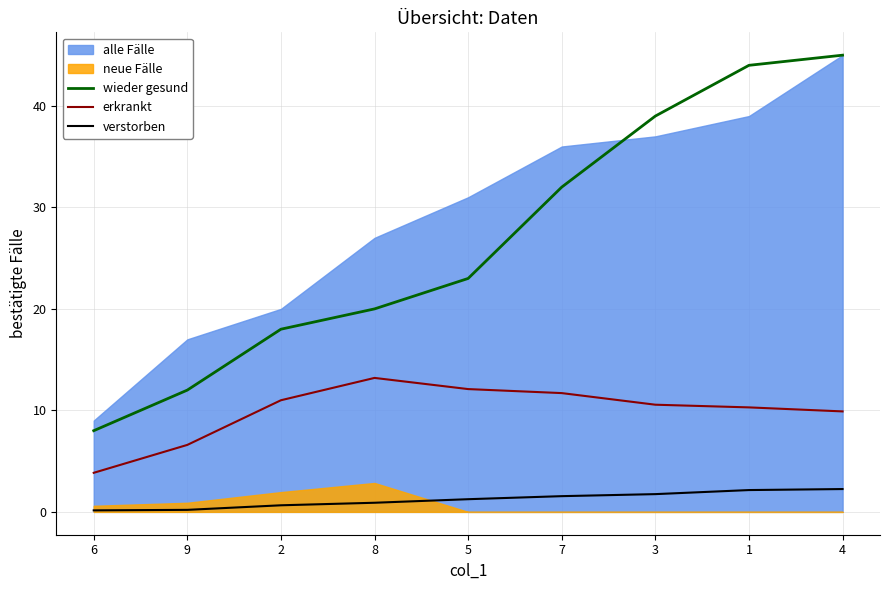

True or false: wieder gesund and verstorben intersect in this chart.

False